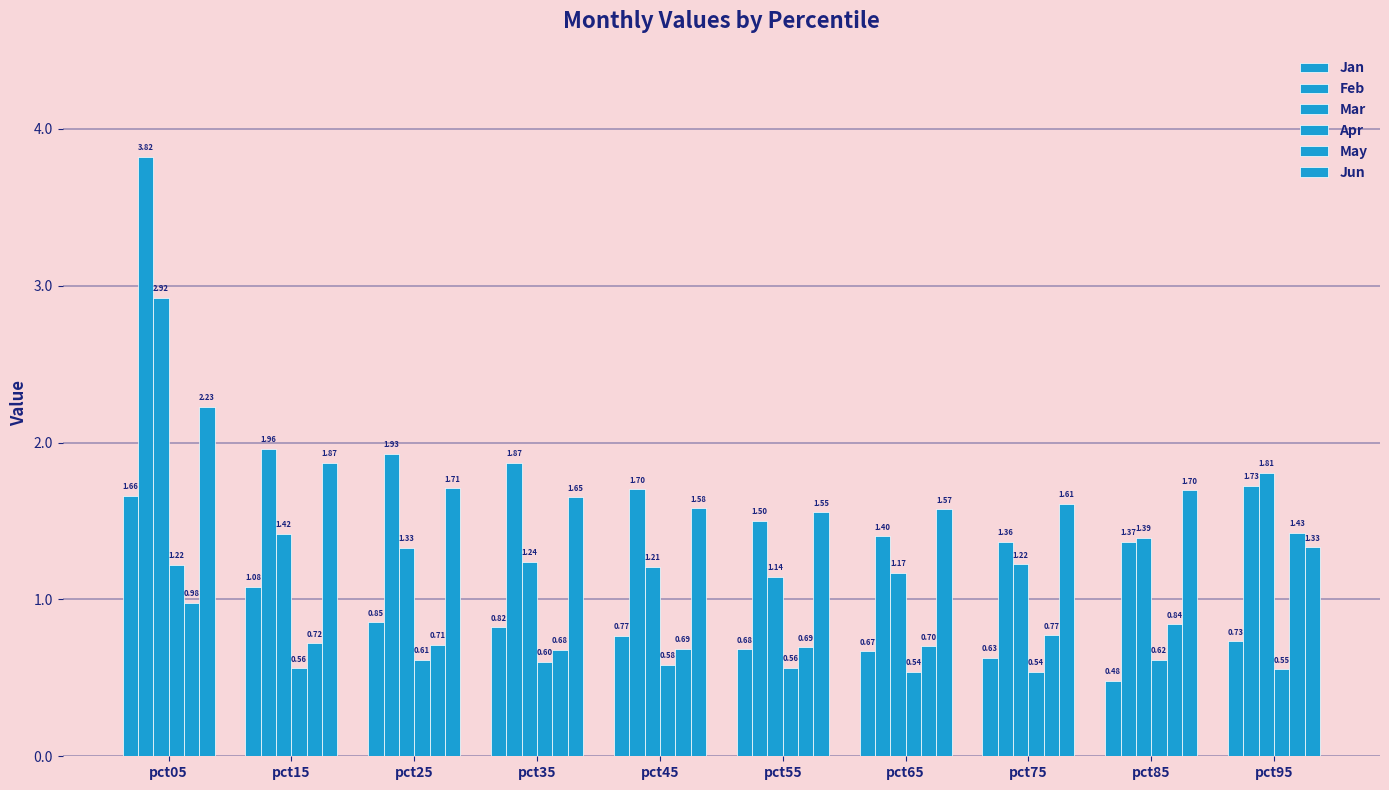

What is the difference between the maximum and minimum values in the May series?

0.7